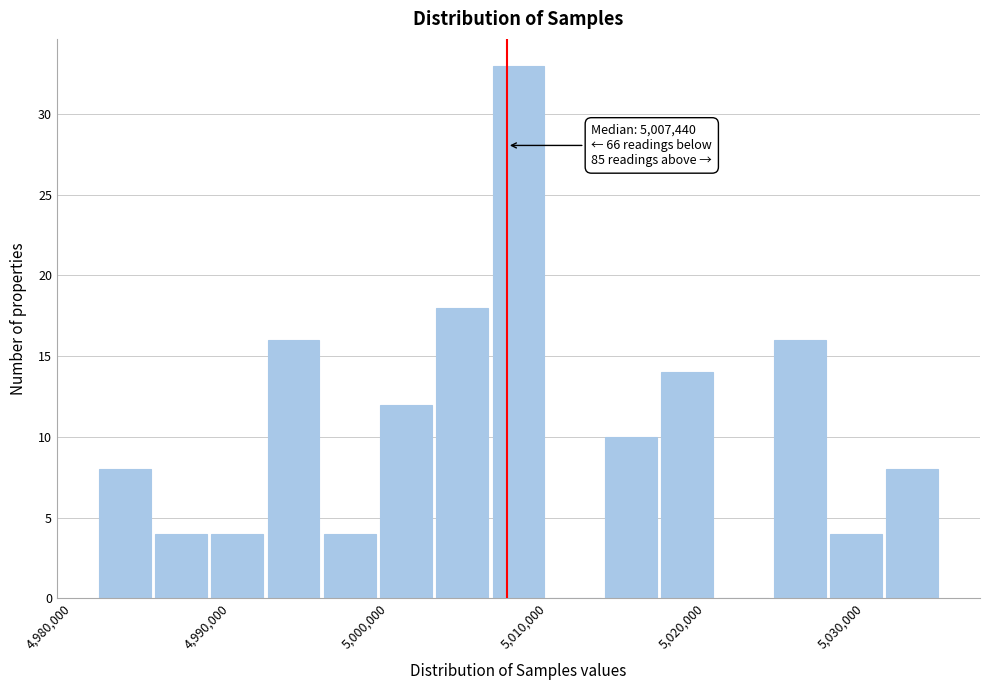

Read against the x-axis, roughly where is the centre of the tallest bar?

5008000